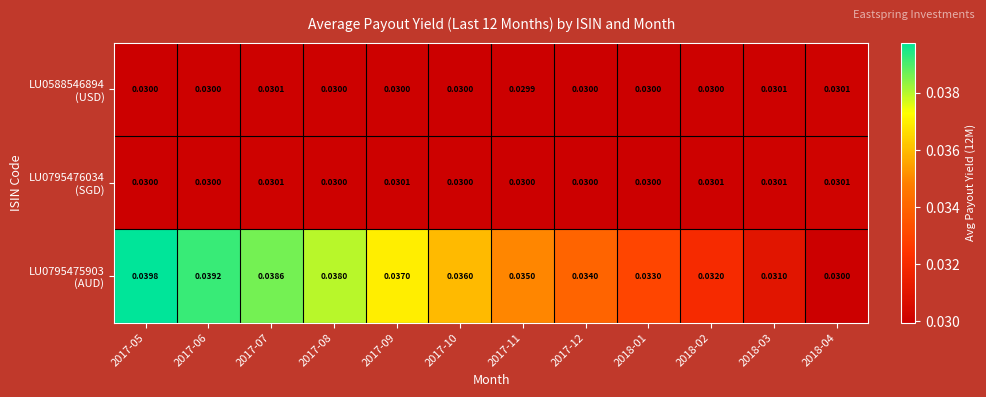

How many series are shown in this chart?

3